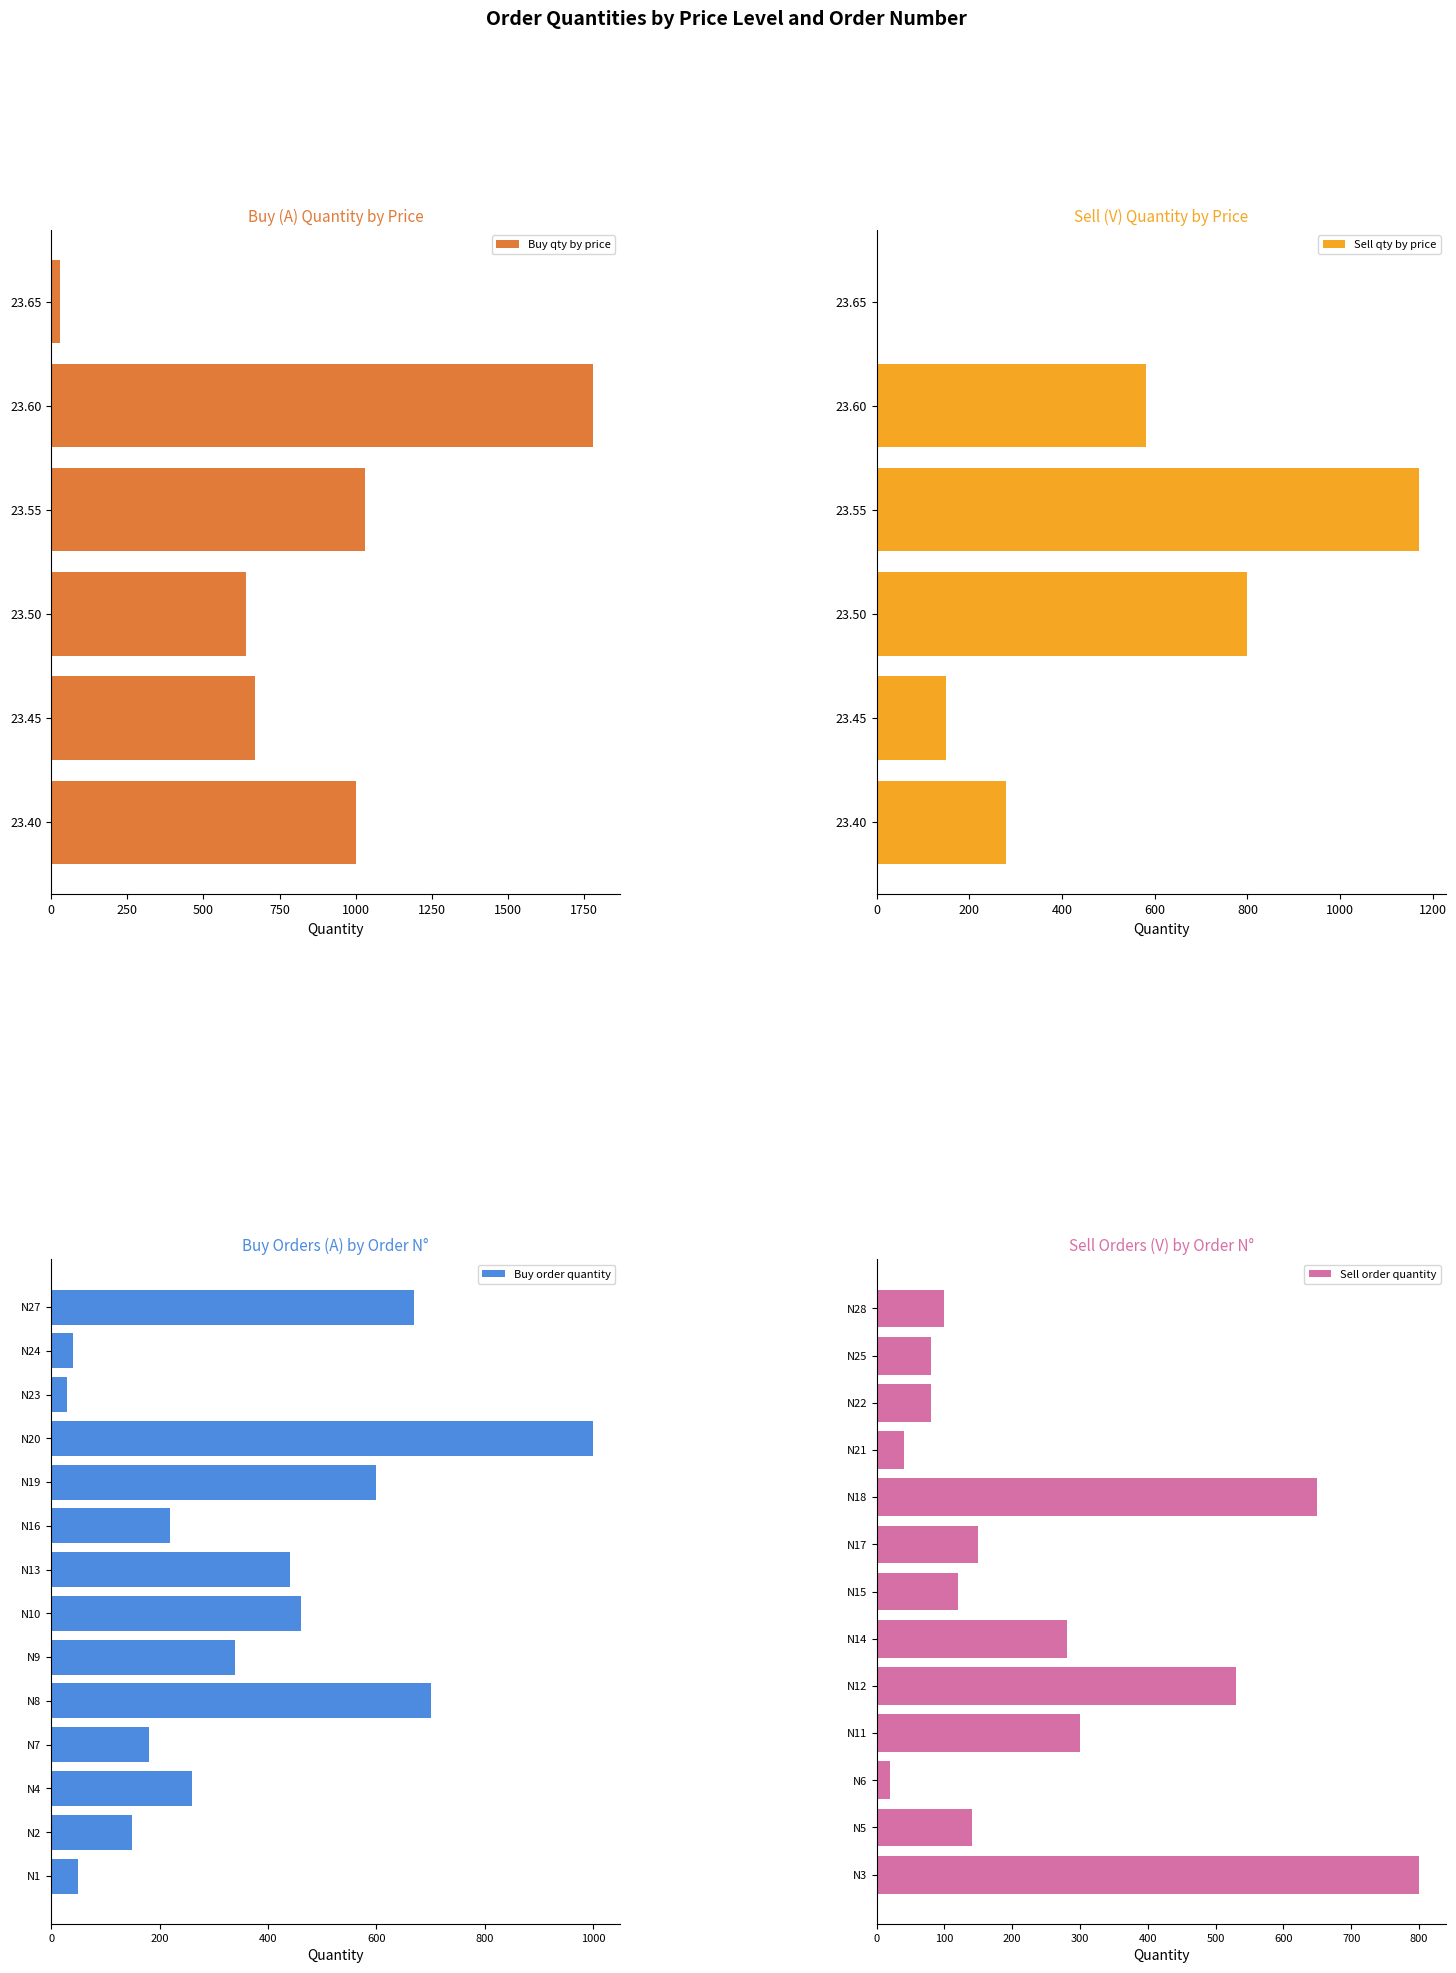

Which category has the highest value in the Buy order quantity series?

N20